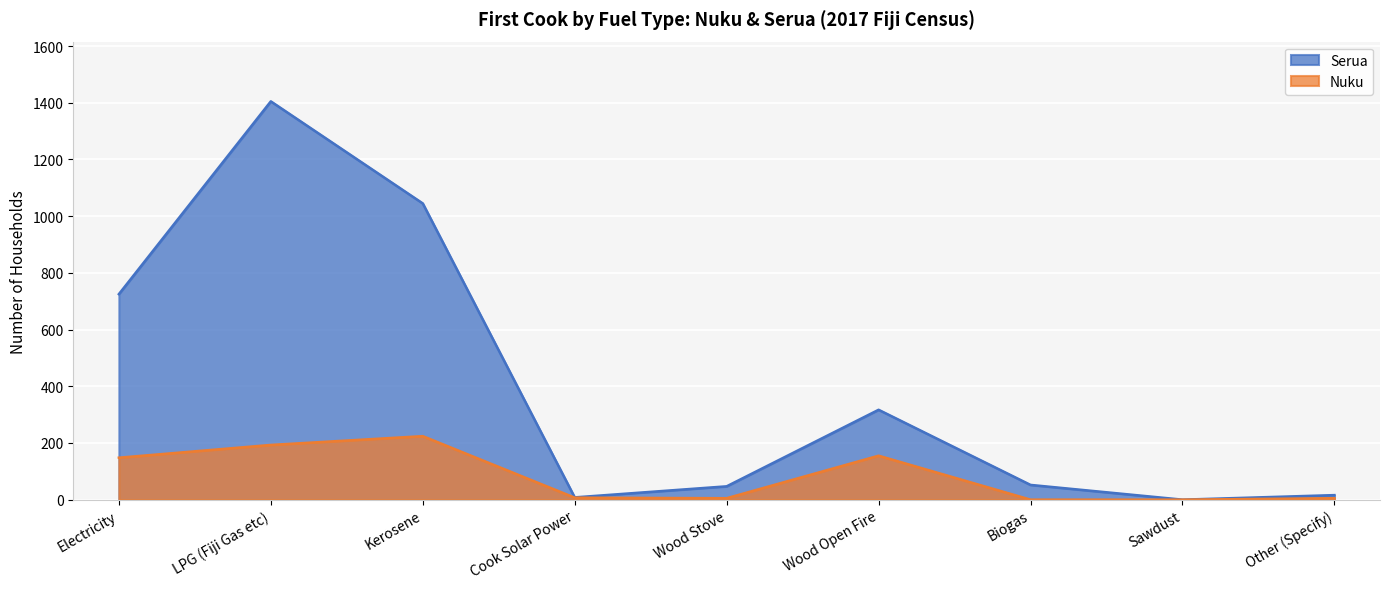

In Nuku, how many points are higher than both neighbors (excluding endpoints)?

2